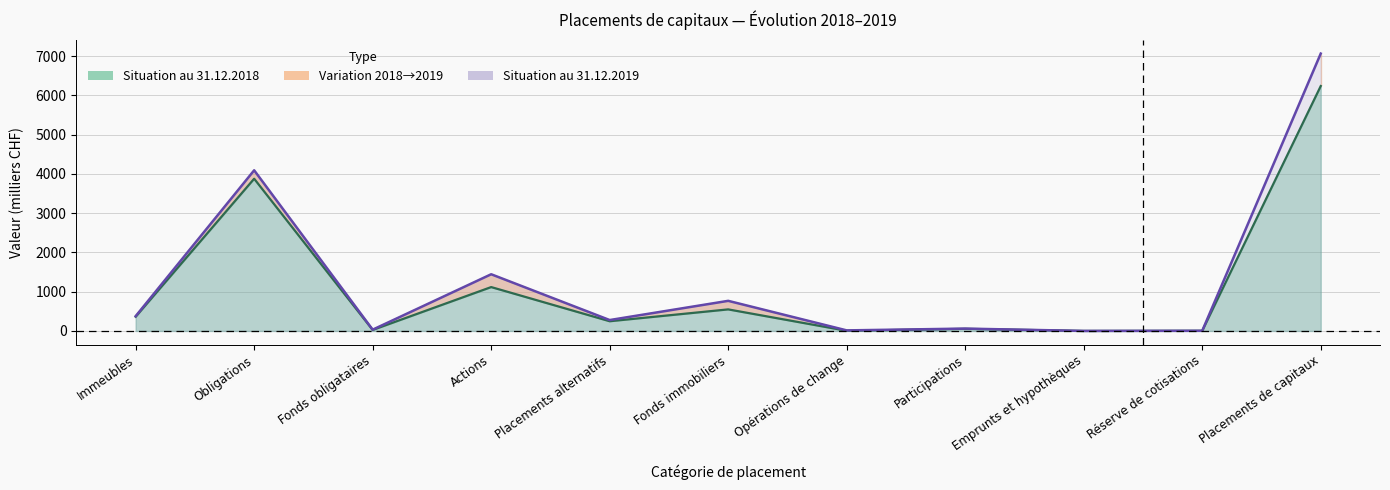

Which has a higher value, Réserve de cotisations or Opérations de change?

Opérations de change